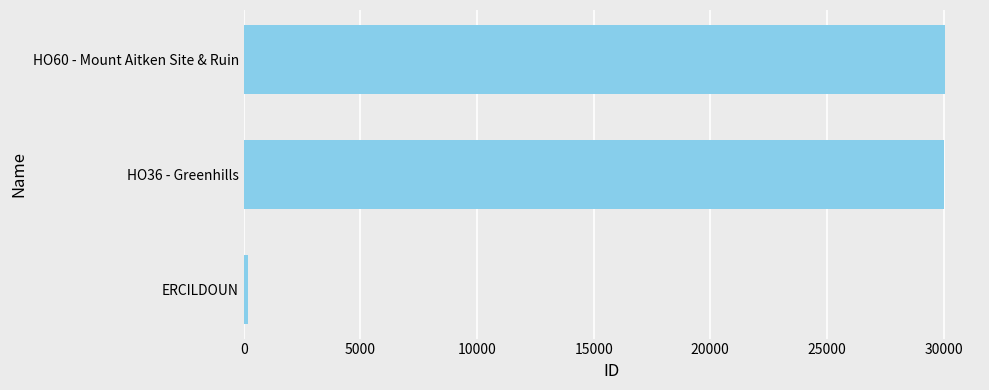

Approximately how many times larger is the value at HO60 - Mount Aitken Site & Ruin compared to HO36 - Greenhills?

1.0